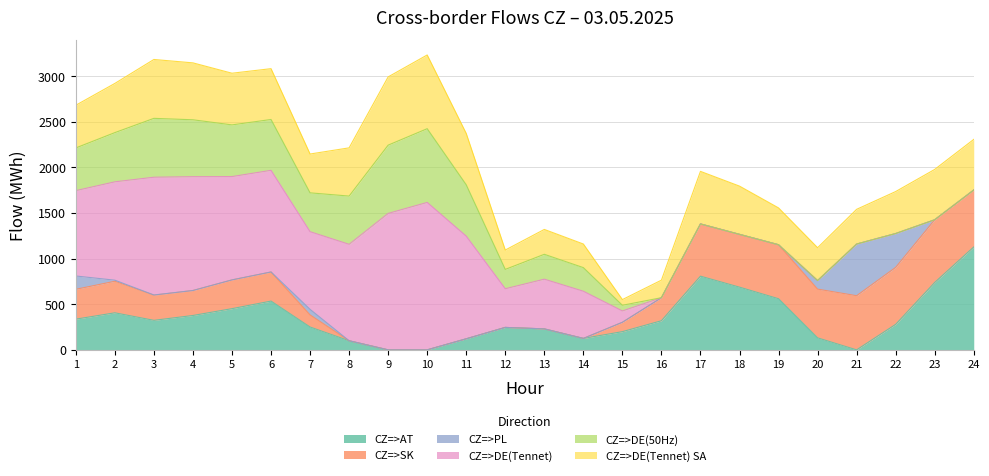

How many categories are shown in the chart?

24